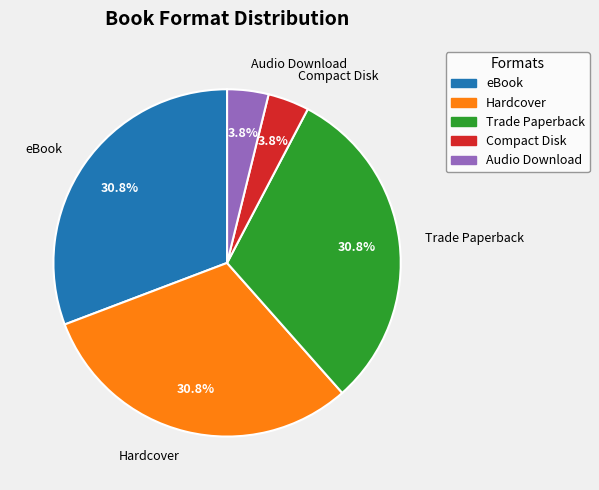

Between Compact Disk and Trade Paperback, which is larger?

Trade Paperback